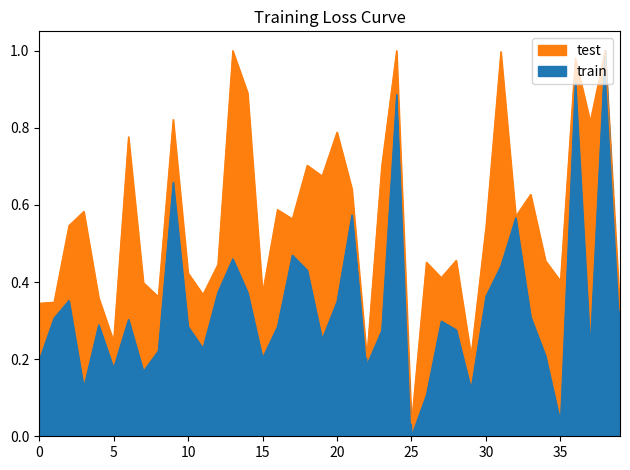

At which category does the chart reach its minimum across all series?

25